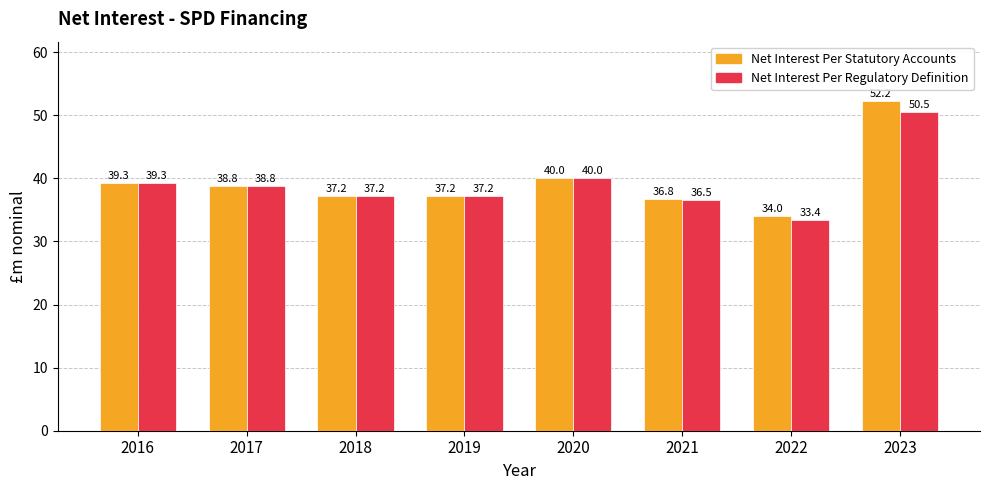

What are all the series names shown in the legend?

Net Interest Per Statutory Accounts, Net Interest Per Regulatory Definition